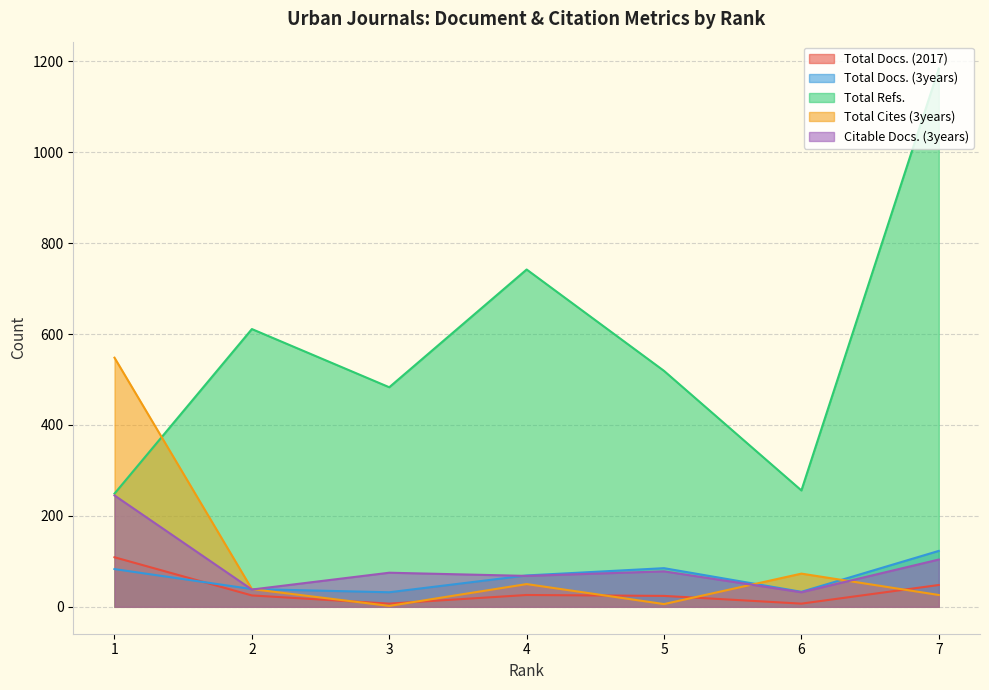

What is the sum of the Total Refs. values at 1 and 7?

1433